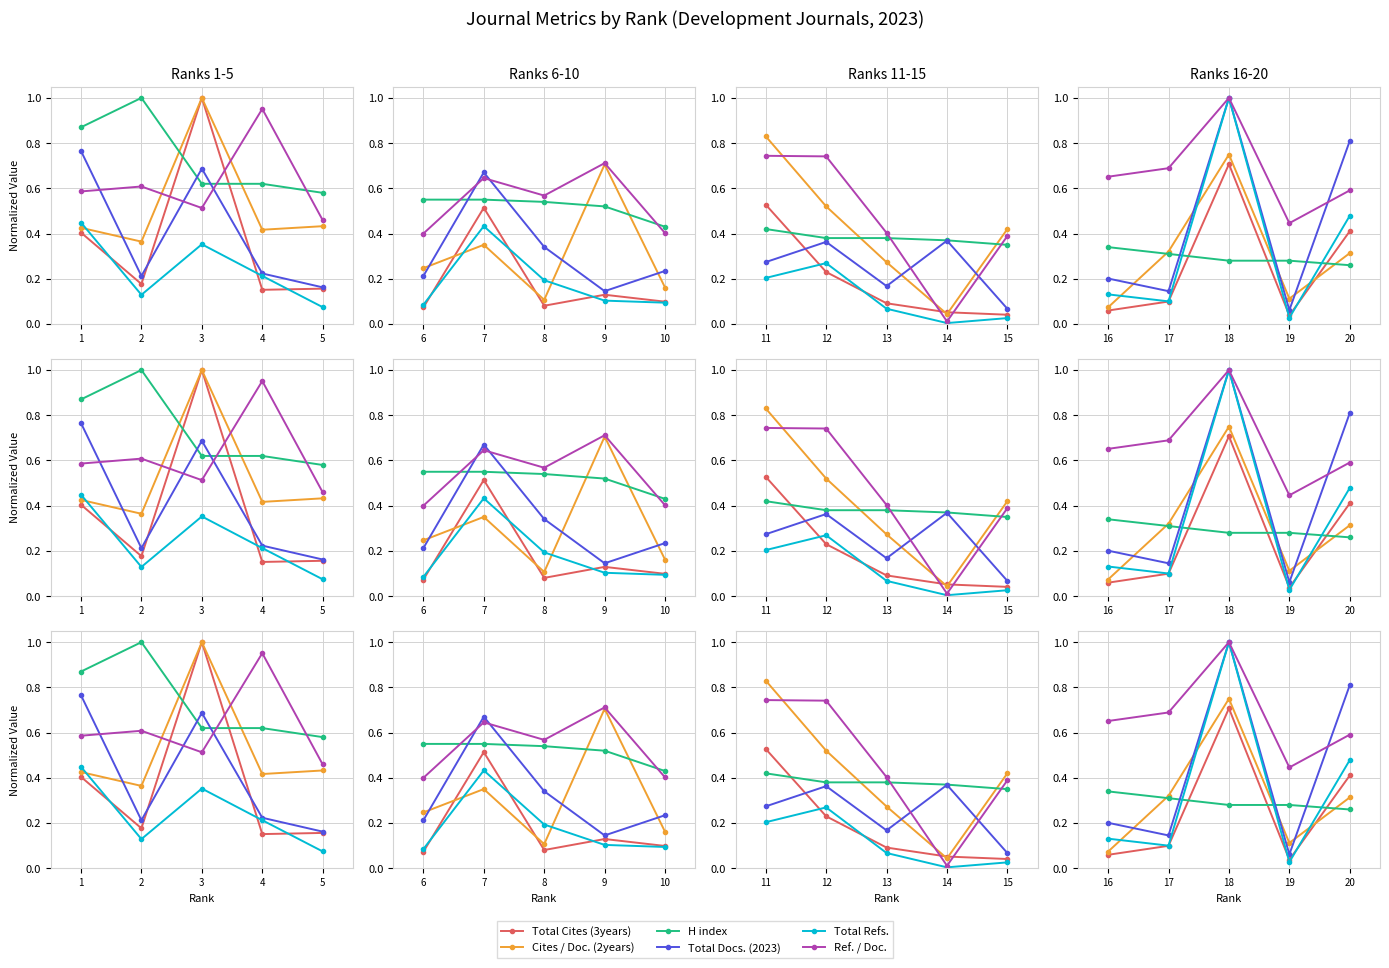

How many intersections are there between Total Cites (3years) and H index?

3